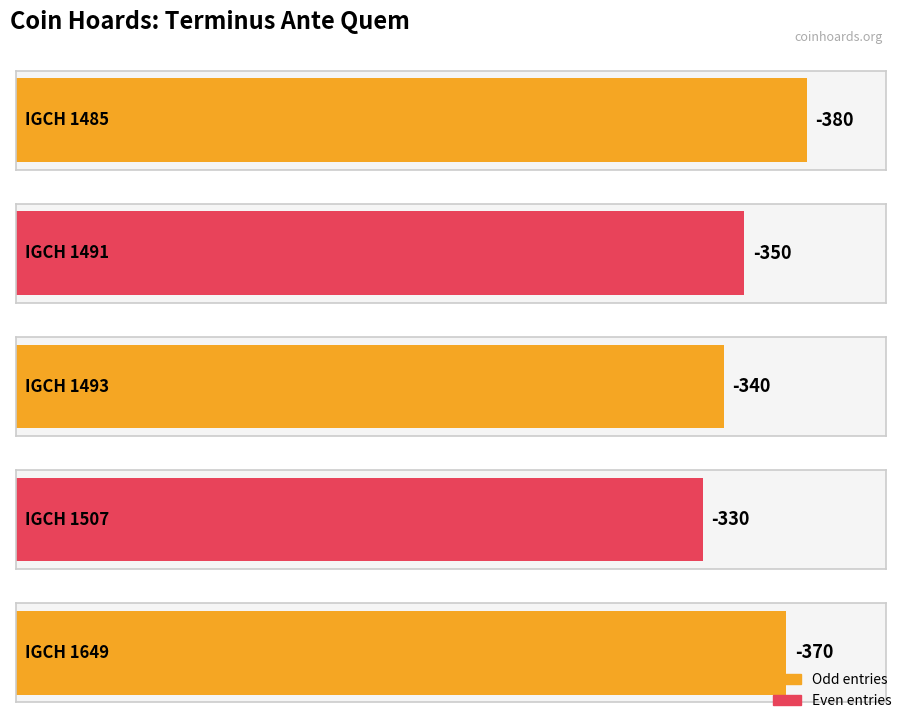

Reading left to right, what are all the values shown in this chart?

-380	-350	-340	-330	-370